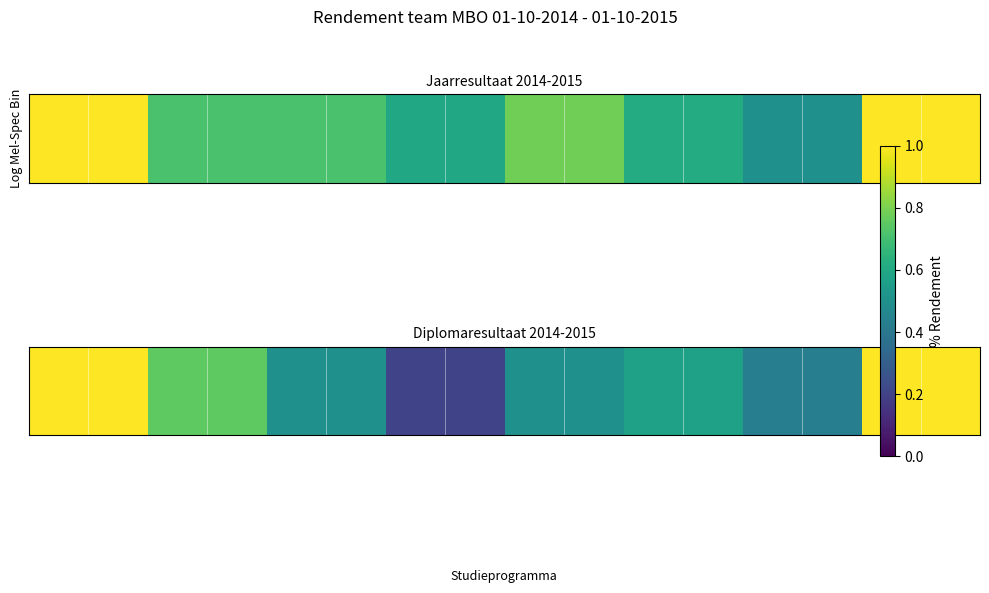

The value at Verkoper detailhandel is 0.8. True or false?

False